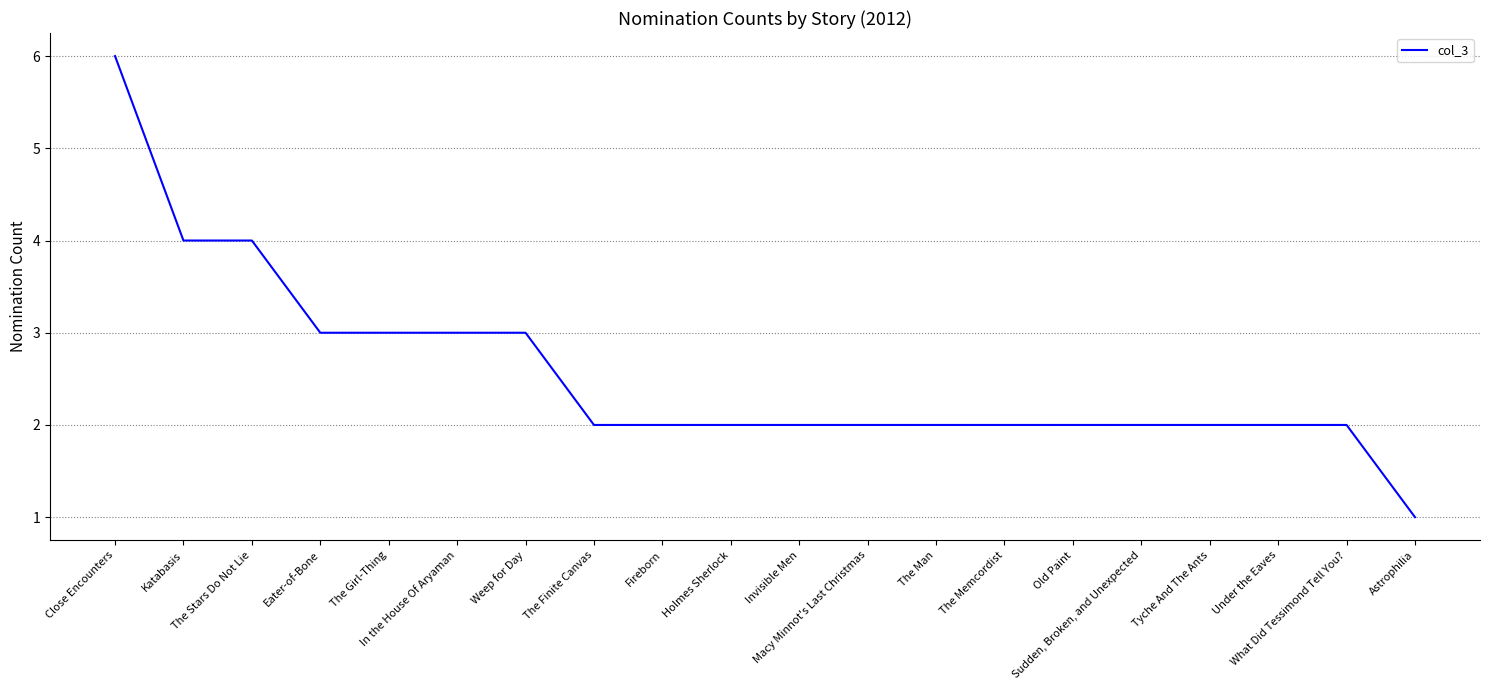

Approximately how many times larger is the value at Astrophilia compared to Eater-of-Bone?

0.3